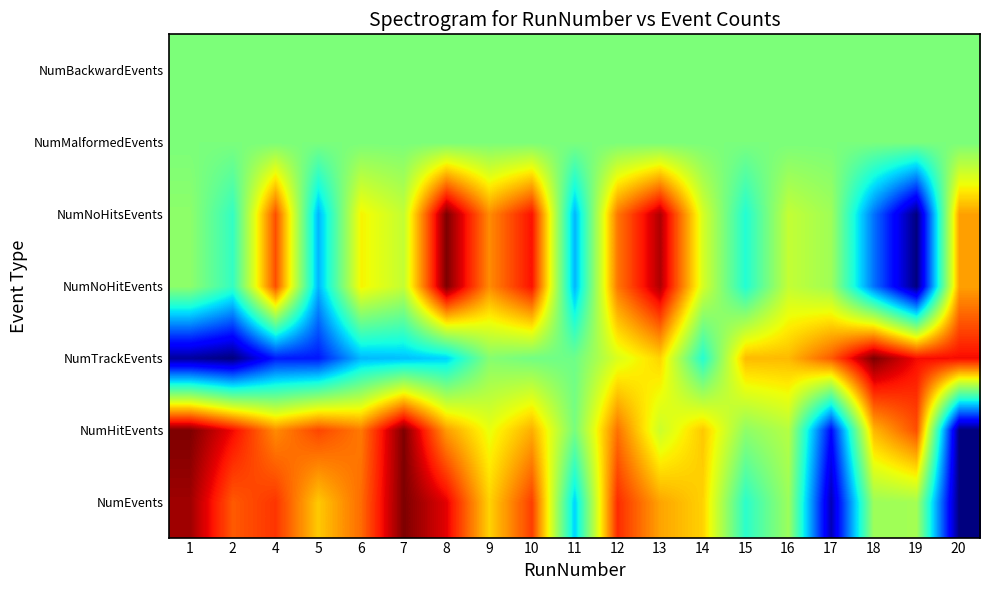

Reading right to left, what are all the values shown in this chart?

NumEvents: 20=0.0	19=0.5	18=0.5	17=0.0	16=0.5	15=0.4	14=0.7	13=0.7	12=0.9	11=0.3	10=0.8	9=0.7	8=0.9	7=1.0	6=0.8	5=0.7	4=0.9	2=0.8	1=1.0
NumHitEvents: 20=0.0	19=0.8	18=0.7	17=0.1	16=0.6	15=0.5	14=0.7	13=0.6	12=0.8	11=0.5	10=0.7	9=0.6	8=0.7	7=1.0	6=0.8	5=0.8	4=0.8	2=0.9	1=1.0
NumTrackEvents: 20=0.9	19=0.9	18=1.0	17=0.8	16=0.7	15=0.7	14=0.4	13=0.7	12=0.6	11=0.5	10=0.5	9=0.5	8=0.3	7=0.3	6=0.3	5=0.1	4=0.2	2=0.0	1=0.0
NumNoHitEvents: 20=0.7	19=0.0	18=0.2	17=0.5	16=0.6	15=0.4	14=0.6	13=1.0	12=0.8	11=0.3	10=0.9	9=0.8	8=1.0	7=0.6	6=0.7	5=0.3	4=0.8	2=0.4	1=0.5
NumNoHitsEvents: 20=0.7	19=0.0	18=0.2	17=0.5	16=0.6	15=0.4	14=0.6	13=1.0	12=0.8	11=0.3	10=0.9	9=0.8	8=1.0	7=0.6	6=0.7	5=0.3	4=0.8	2=0.4	1=0.5
NumMalformedEvents: 20=0.5	19=0.5	18=0.5	17=0.5	16=0.5	15=0.5	14=0.5	13=0.5	12=0.5	11=0.5	10=0.5	9=0.5	8=0.5	7=0.5	6=0.5	5=0.5	4=0.5	2=0.5	1=0.5
NumBackwardEvents: 20=0.5	19=0.5	18=0.5	17=0.5	16=0.5	15=0.5	14=0.5	13=0.5	12=0.5	11=0.5	10=0.5	9=0.5	8=0.5	7=0.5	6=0.5	5=0.5	4=0.5	2=0.5	1=0.5